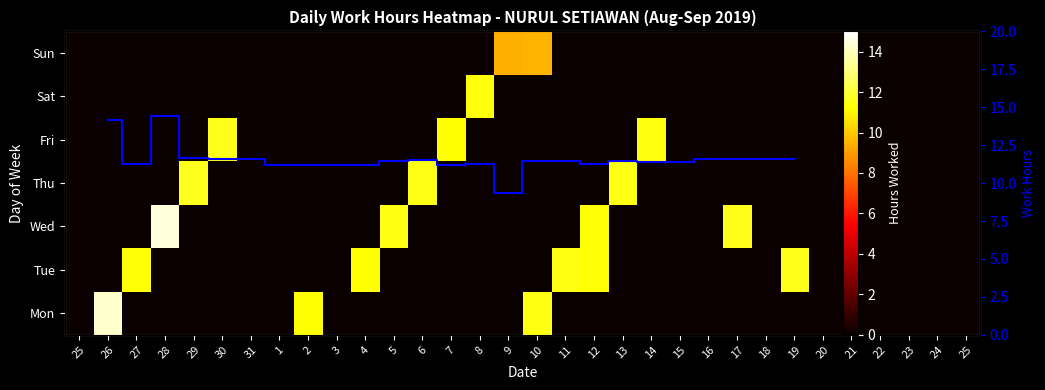

At how many categories does at least one series exceed 9?

19